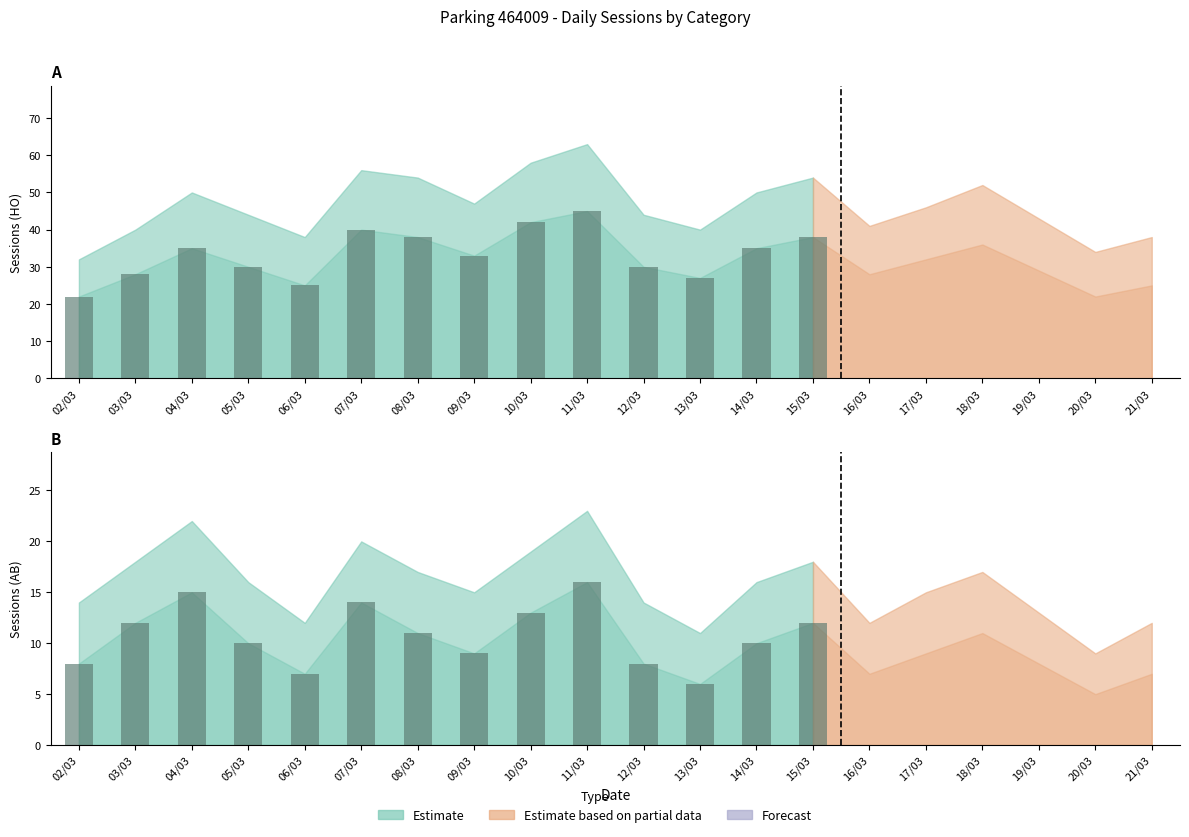

Reading right to left, what are all the values shown in this chart?

AB: 7	5	8	11	9	7	12	10	6	8	16	13	9	11	14	7	10	15	12	8
HO: 25	22	29	36	32	28	38	35	27	30	45	42	33	38	40	25	30	35	28	22
AB_upper: 12	9	13	17	15	12	18	16	11	14	23	19	15	17	20	12	16	22	18	14
HO_upper: 38	34	43	52	46	41	54	50	40	44	63	58	47	54	56	38	44	50	40	32